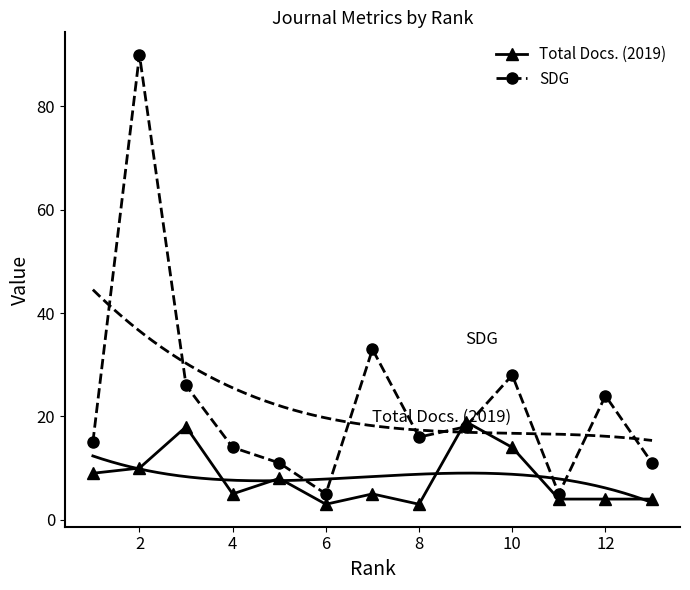

What is the difference between the maximum and minimum values in the SDG series?

85